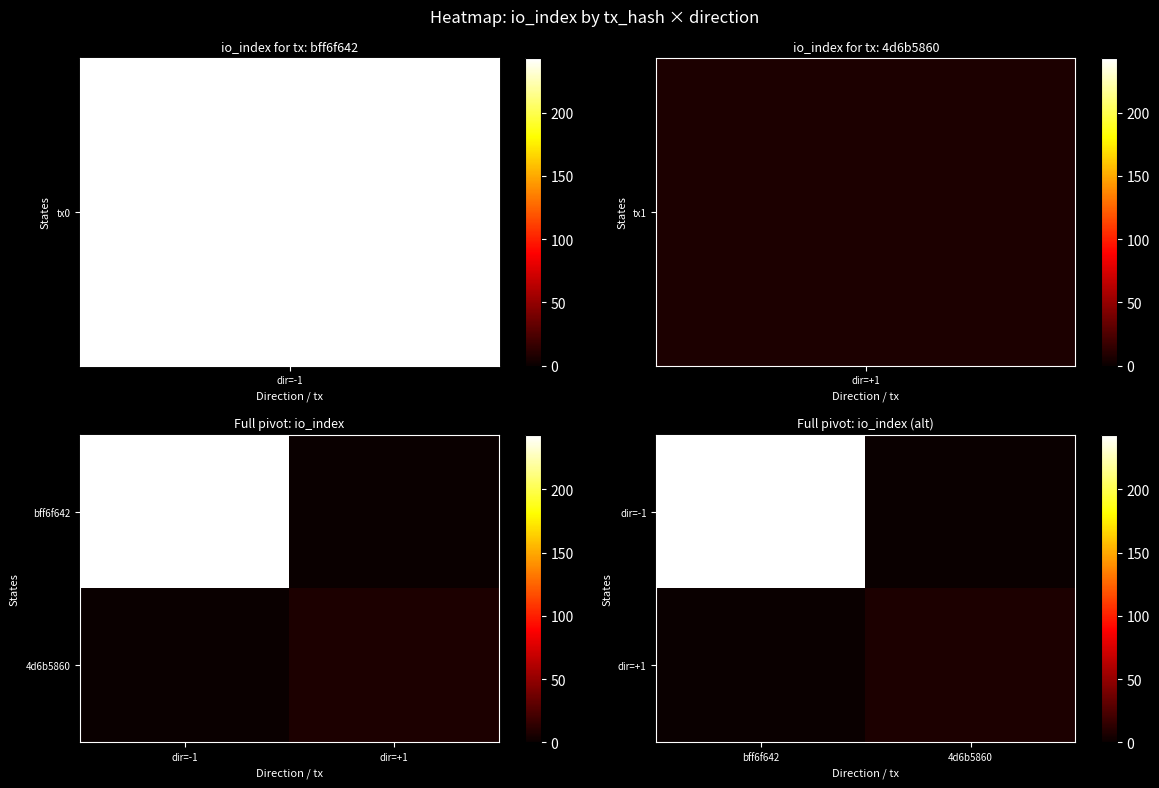

What is the difference between the highest and lowest values at 4d6b5860?

7